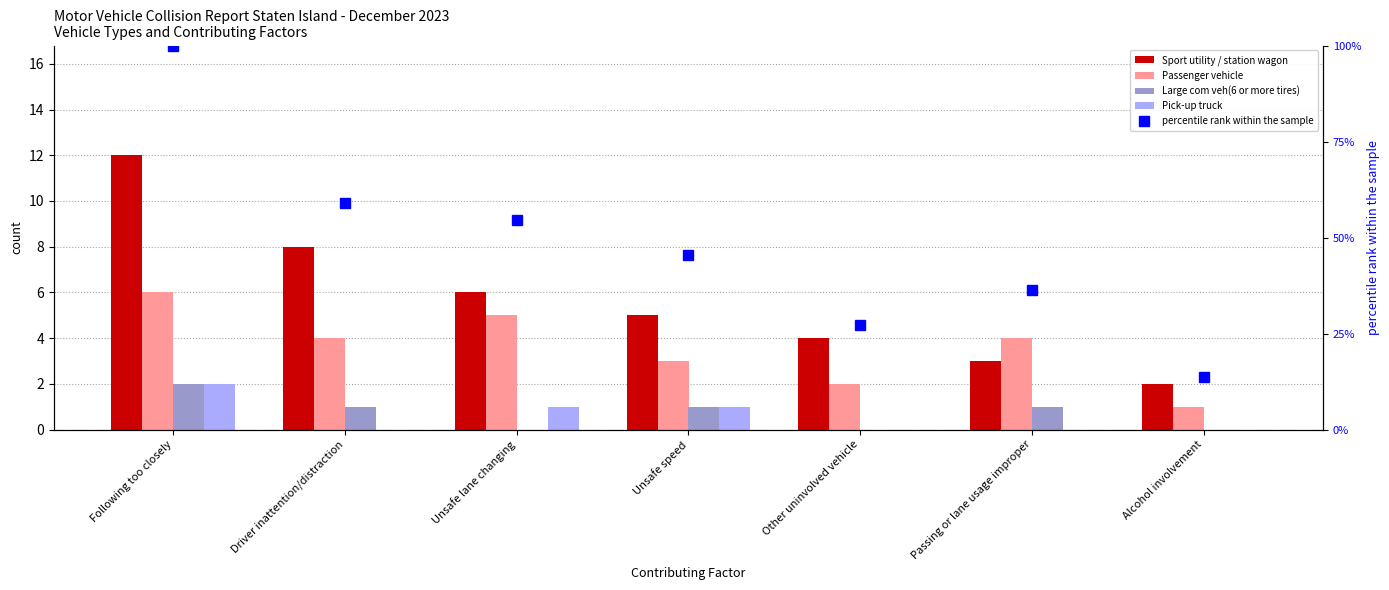

At which label does Sport utility / station wagon first exceed 5?

Following too closely